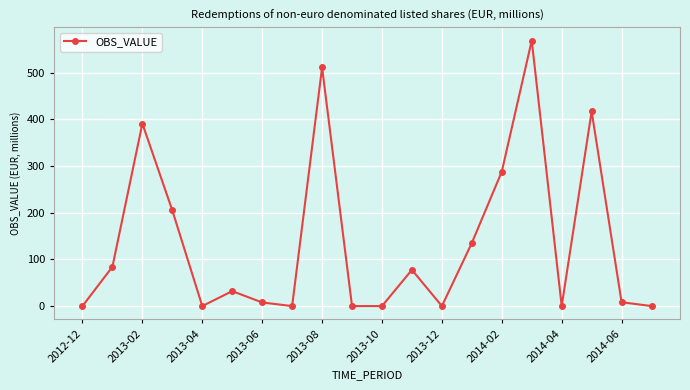

What is the value of the 9th point from the left?

511.5